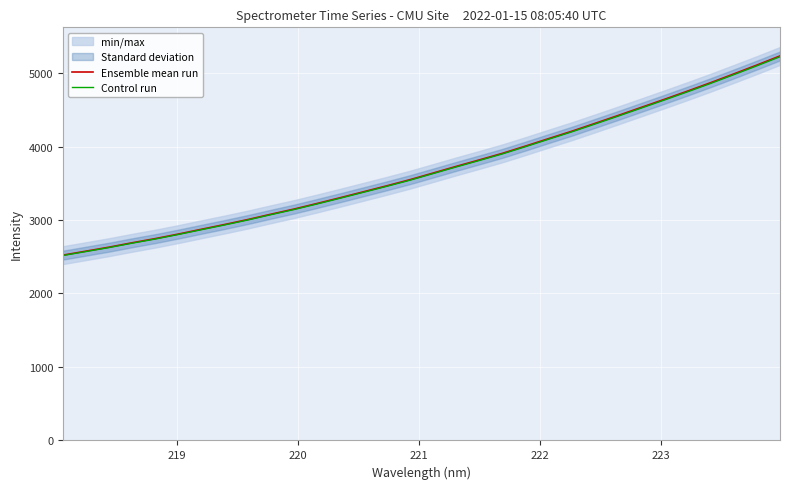

What is the average value of the Control run series?

3687.6